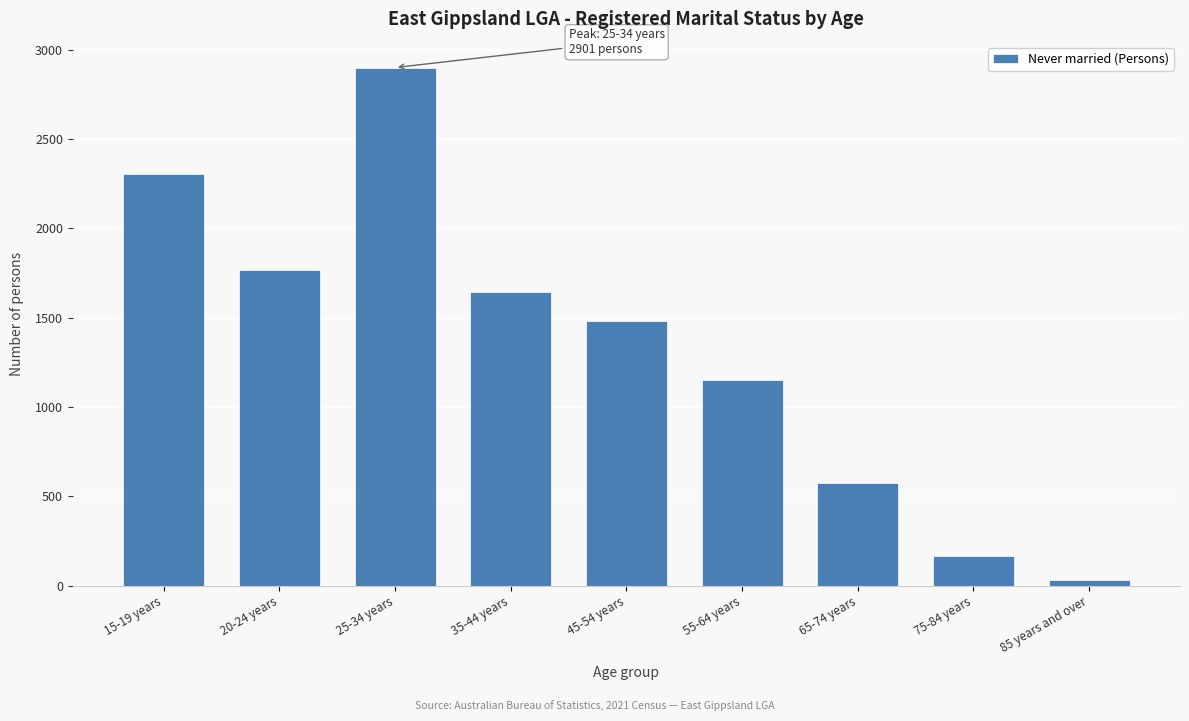

Reading left to right, extract all data points from this chart.

2306	1766	2901	1645	1479	1150	574	163	33